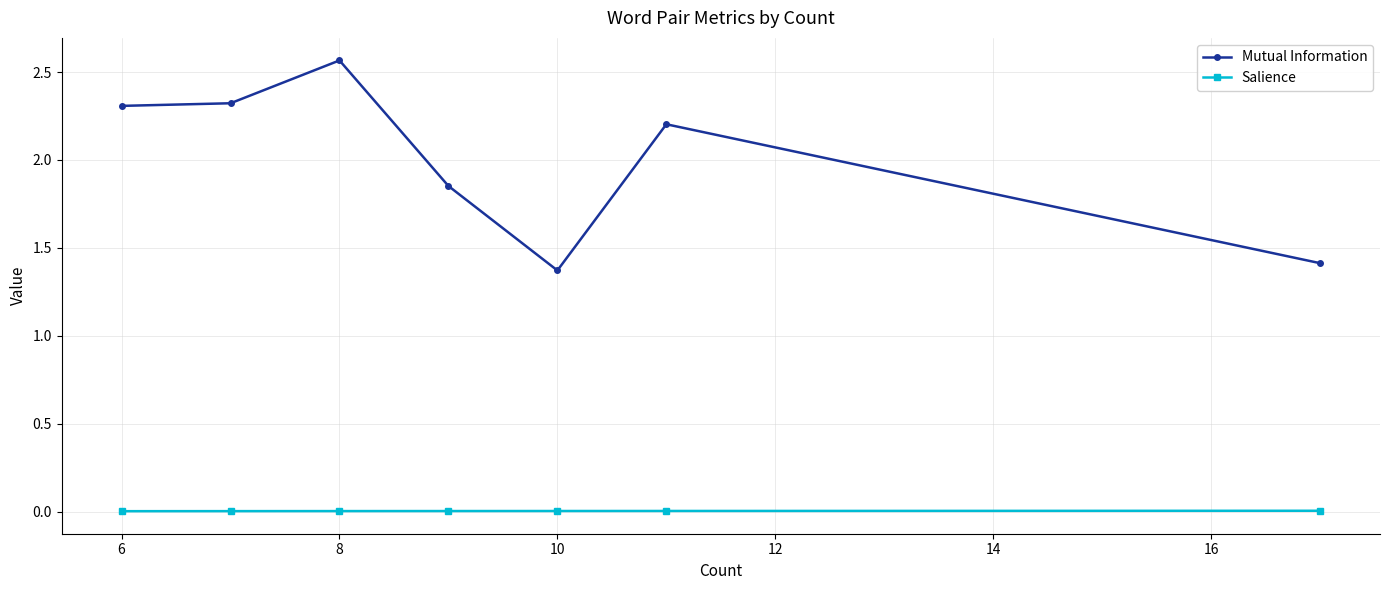

True or false: Salience and Mutual Information cross at least once.

False